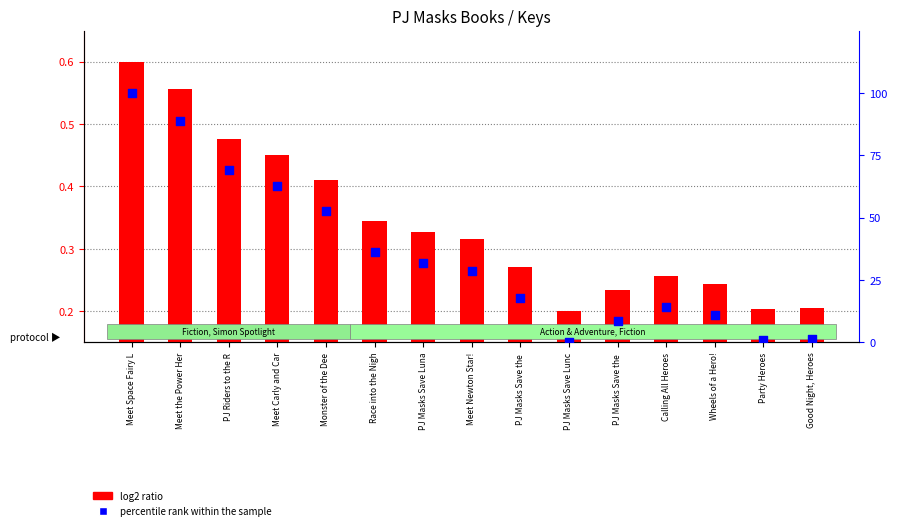

At which category is the sum across all series the highest?

Meet Space Fairy L